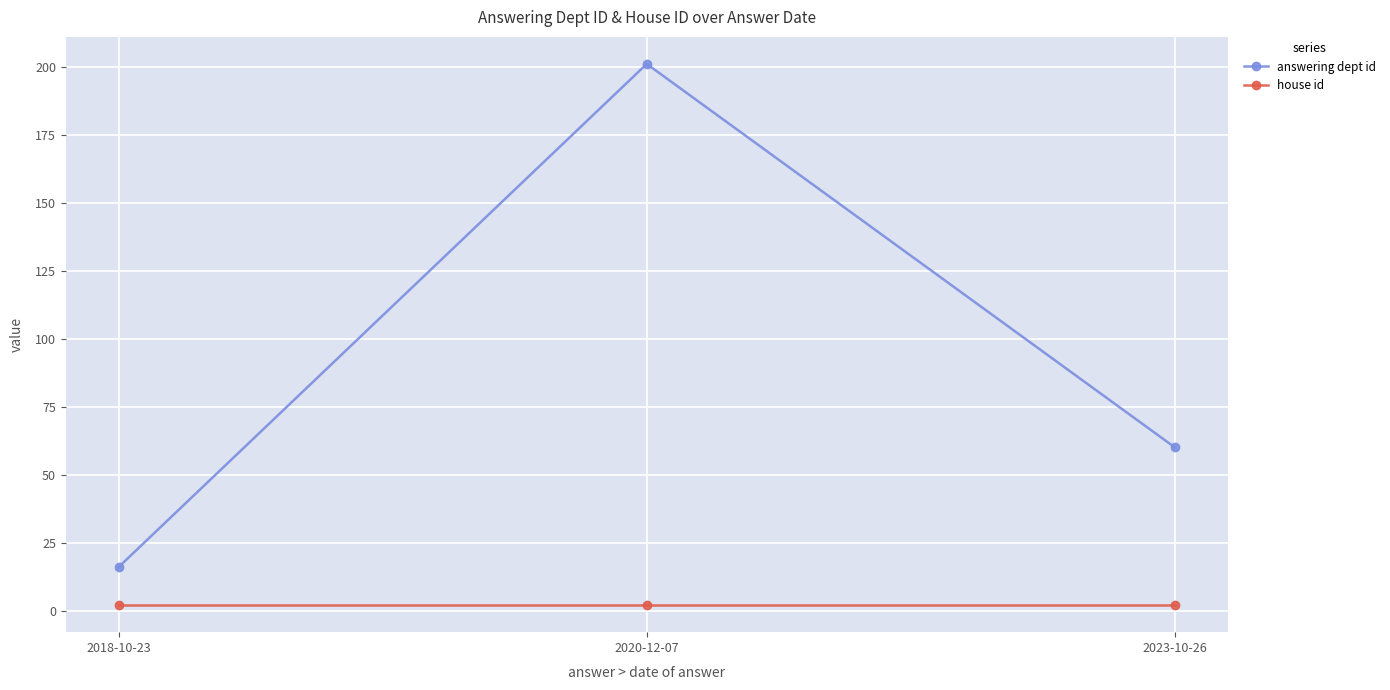

How many lines are shown in the chart?

2